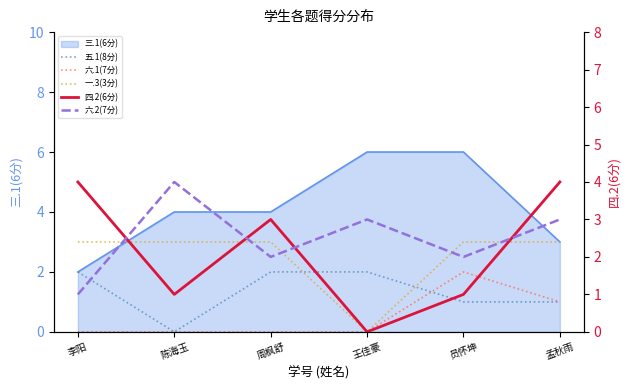

How many data points does each series have?

6